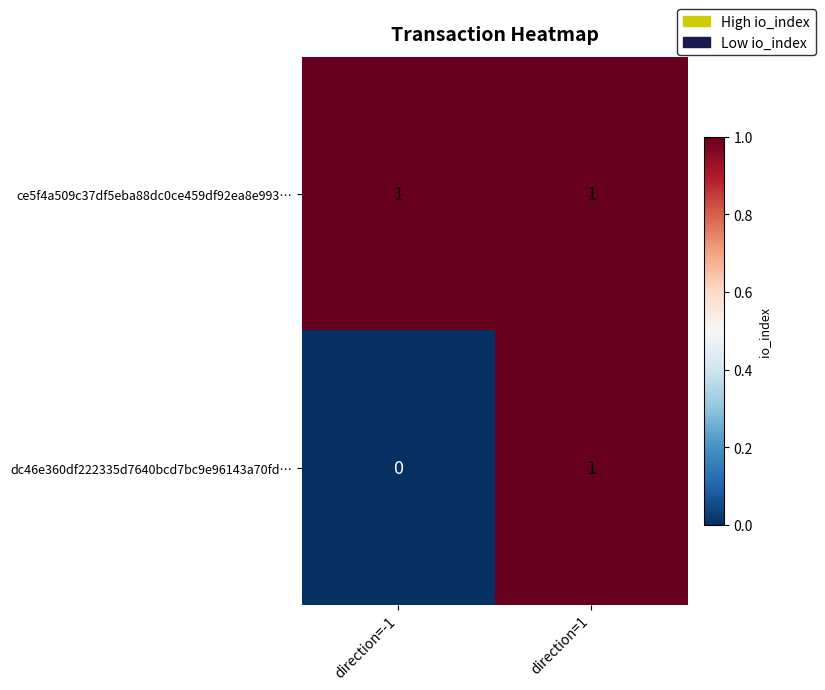

Which series has the largest range (max minus min)?

dc46e360df222335d7640bcd7bc9e96143a70fd…